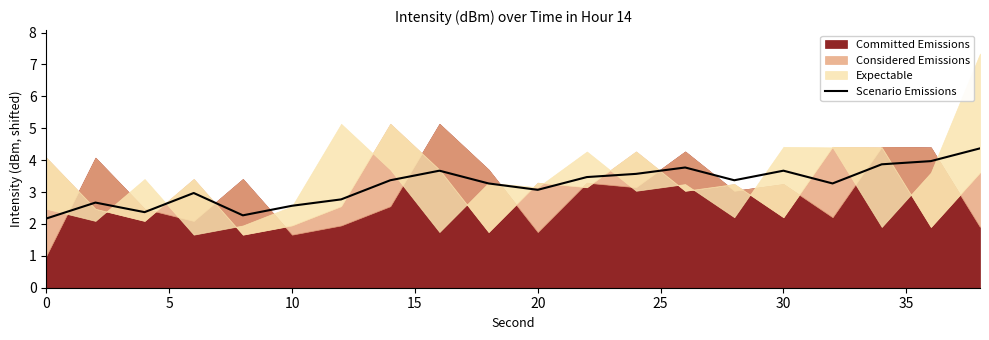

Is it true that Scenario Emissions equals 3.1 at 20?

True